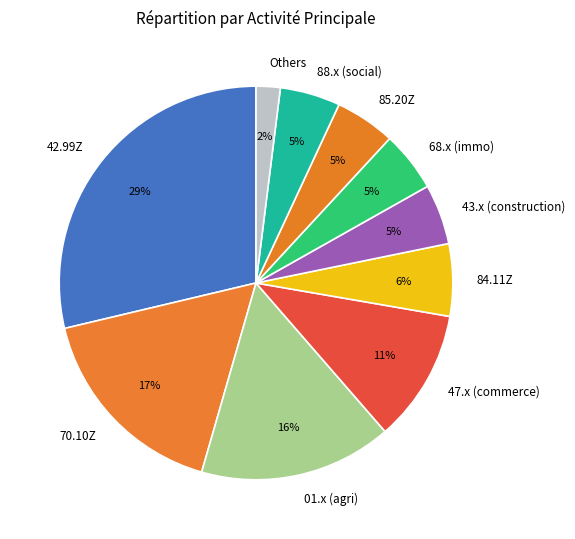

What is the ratio of the value at 01.x (agri) to the value at 85.20Z?

3.2